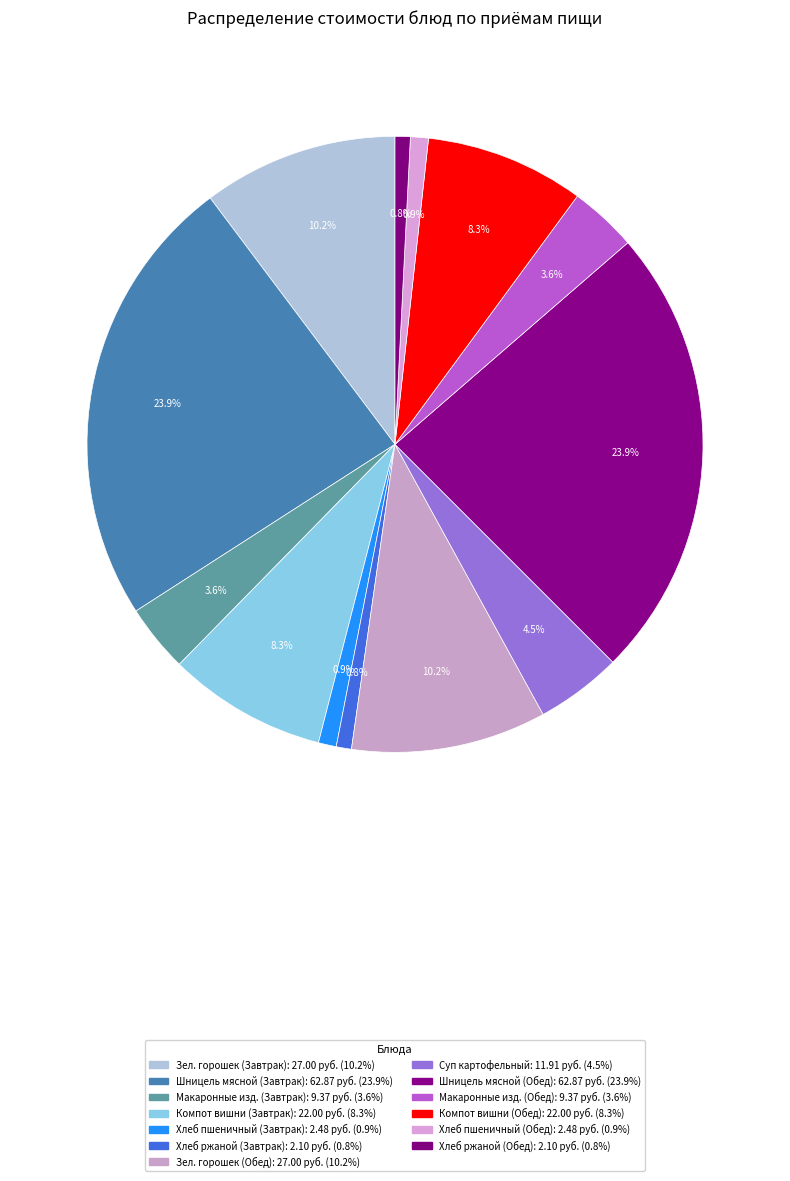

Count the number of slices in the pie.

13